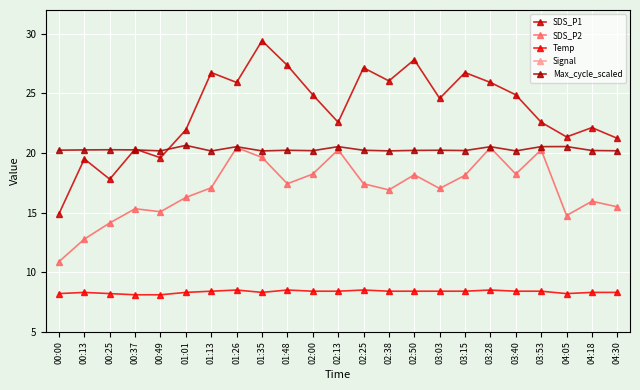

How many values in the Signal series are below -62?

6